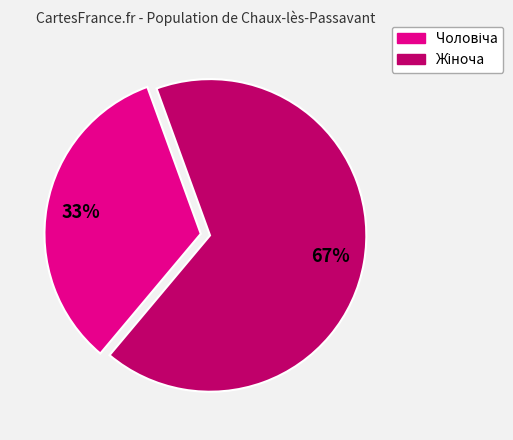

Is there any slice that represents more than half of the pie?

Yes